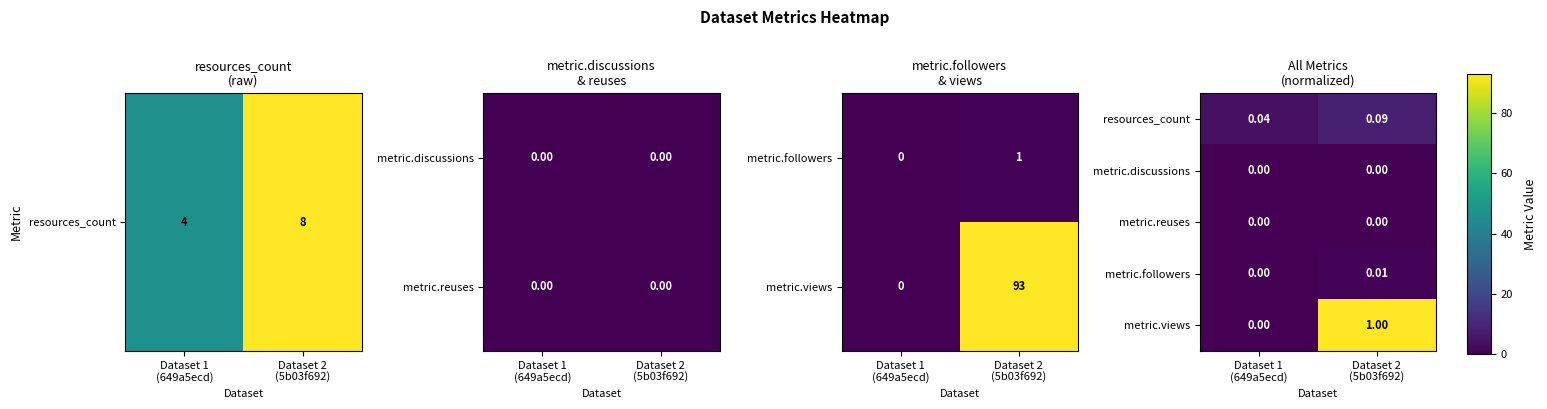

Which series has the largest total across all categories?

metric.views